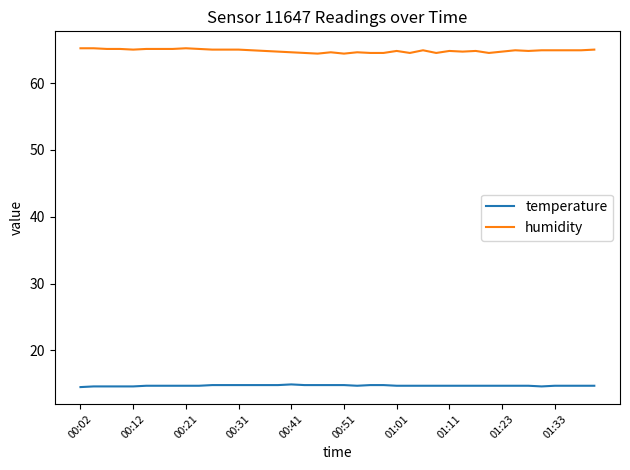

What is the average value of the temperature series?

14.7